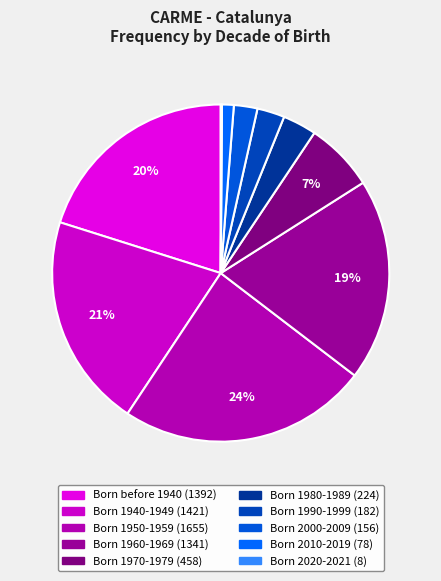

Count the number of slices in the pie.

10